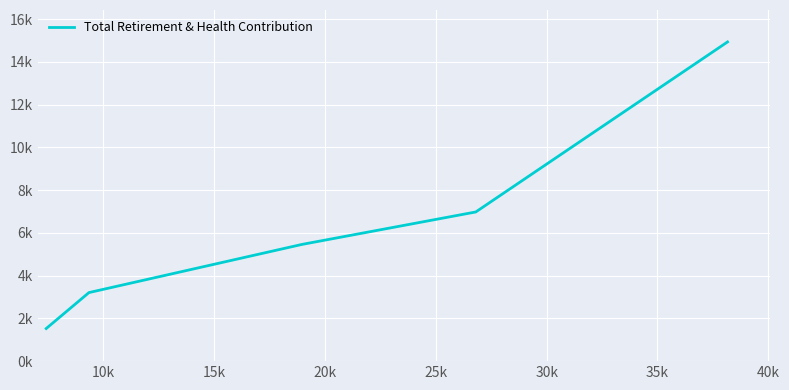

What is the label of the 4th point from the left?

20k